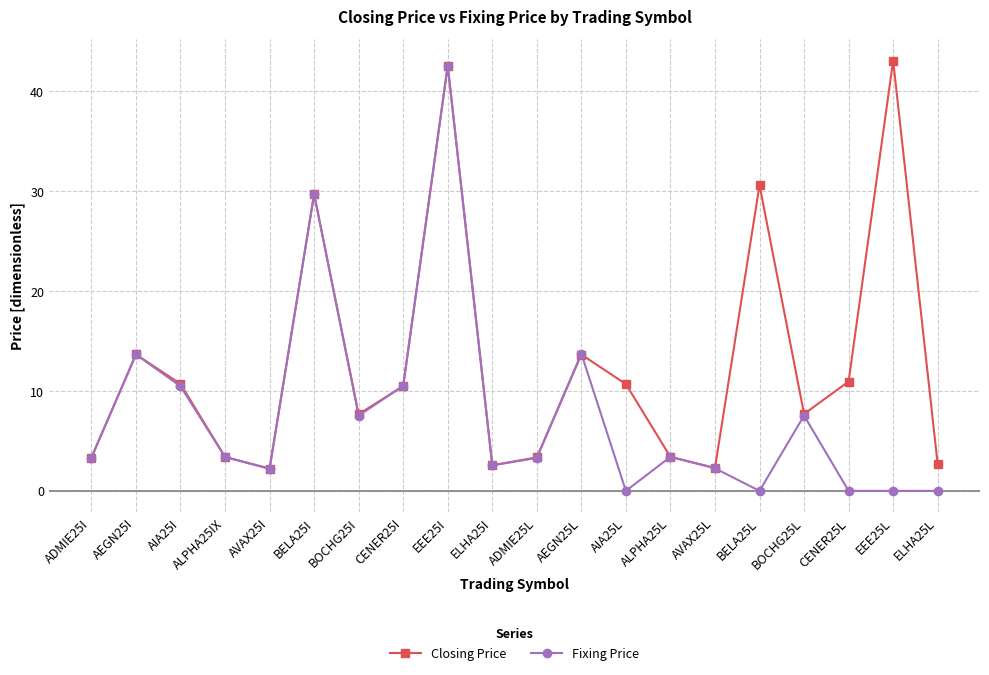

Which series has the largest total across all categories?

Closing Price